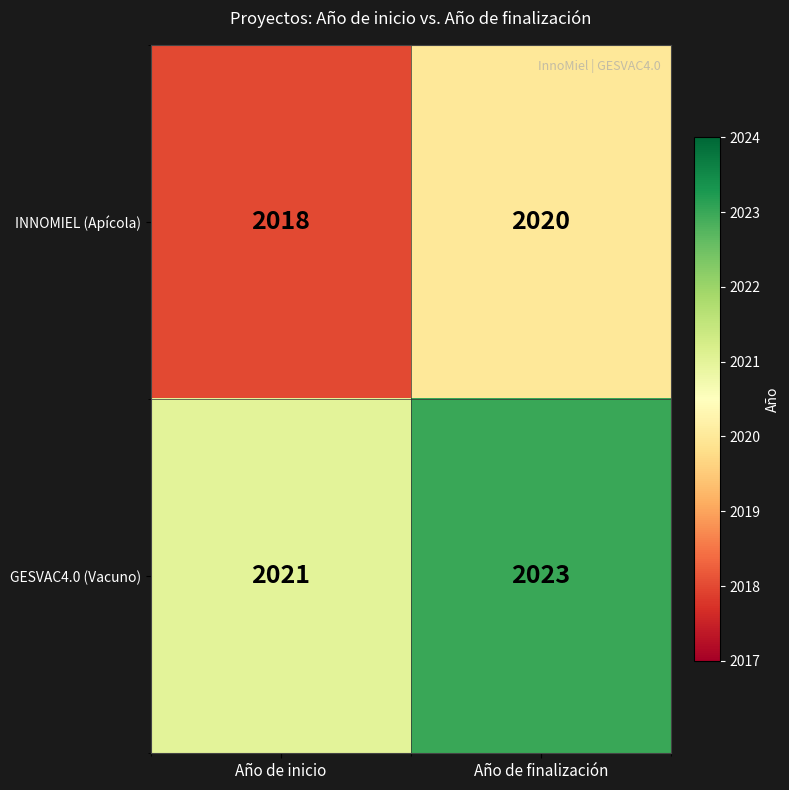

True or false: GESVAC4.0 (Vacuno) has a value of 1374 at Año de finalización.

False